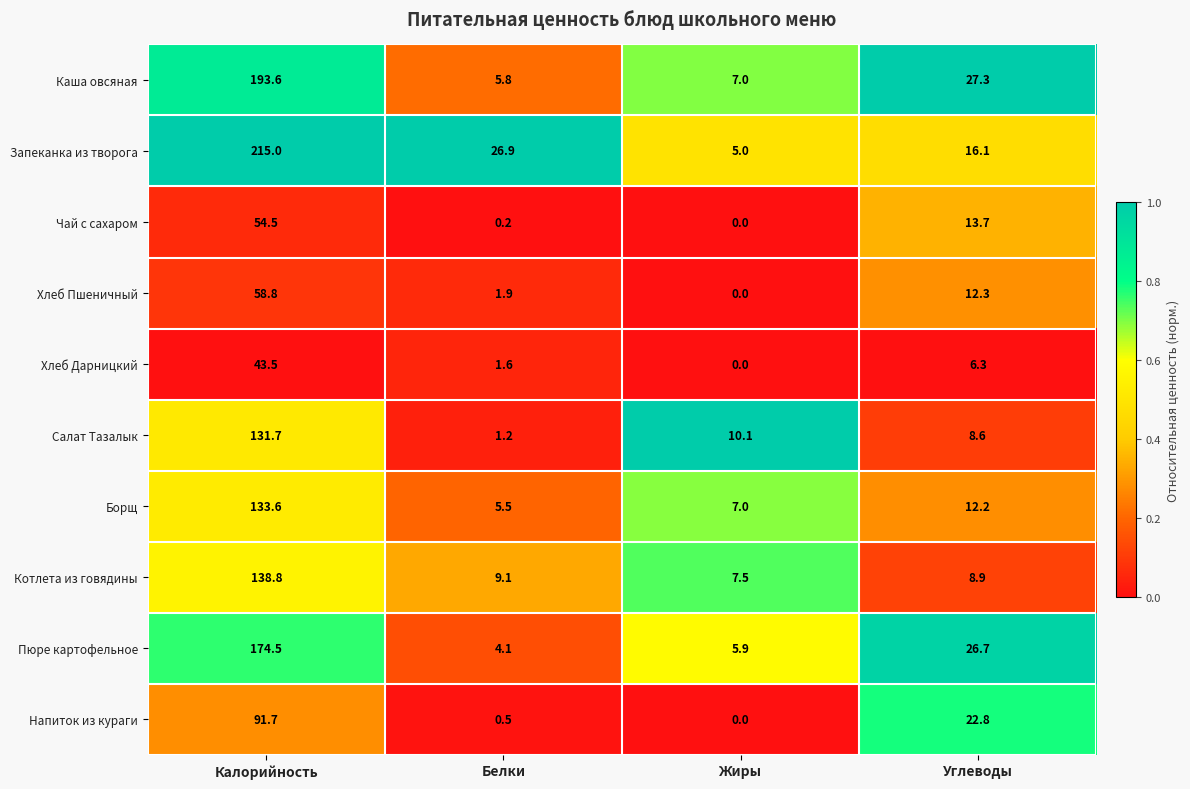

What is the sum of all Напиток из кураги values?

115.0